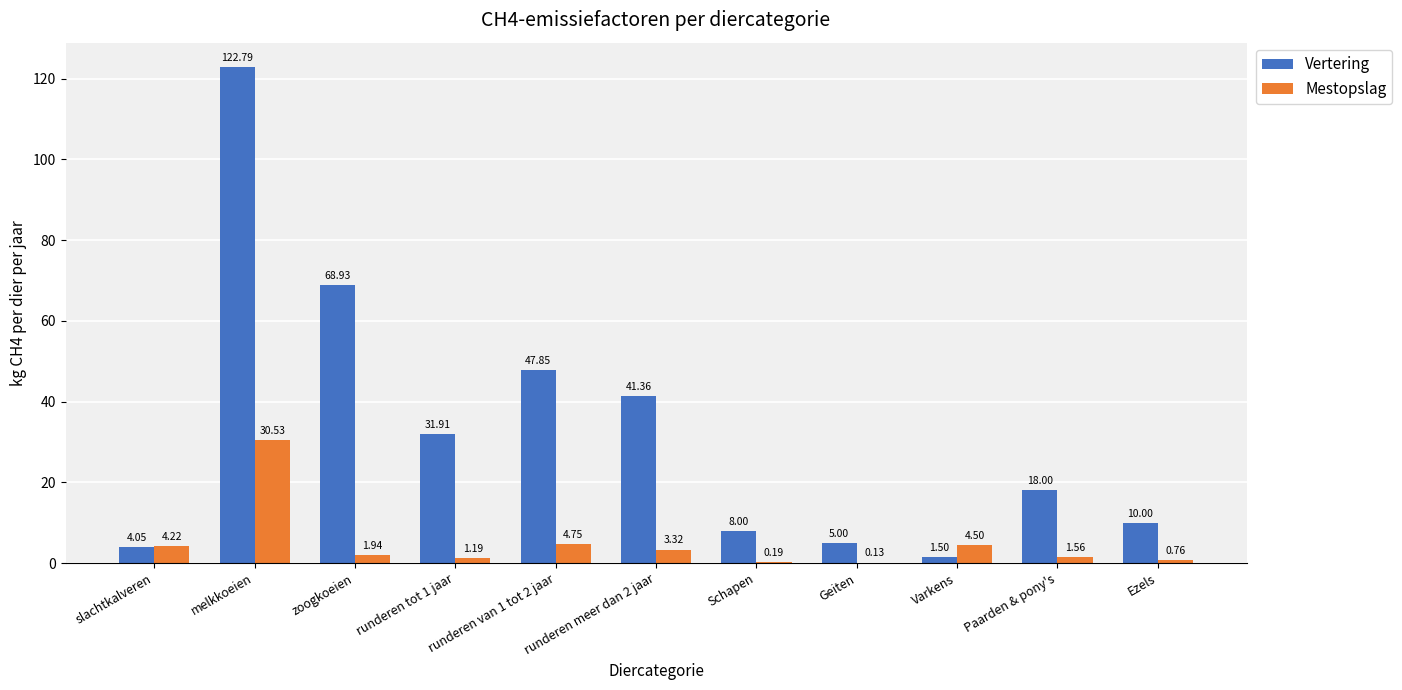

Is the value of Vertering at Geiten greater than the value of Mestopslag at zoogkoeien?

Yes